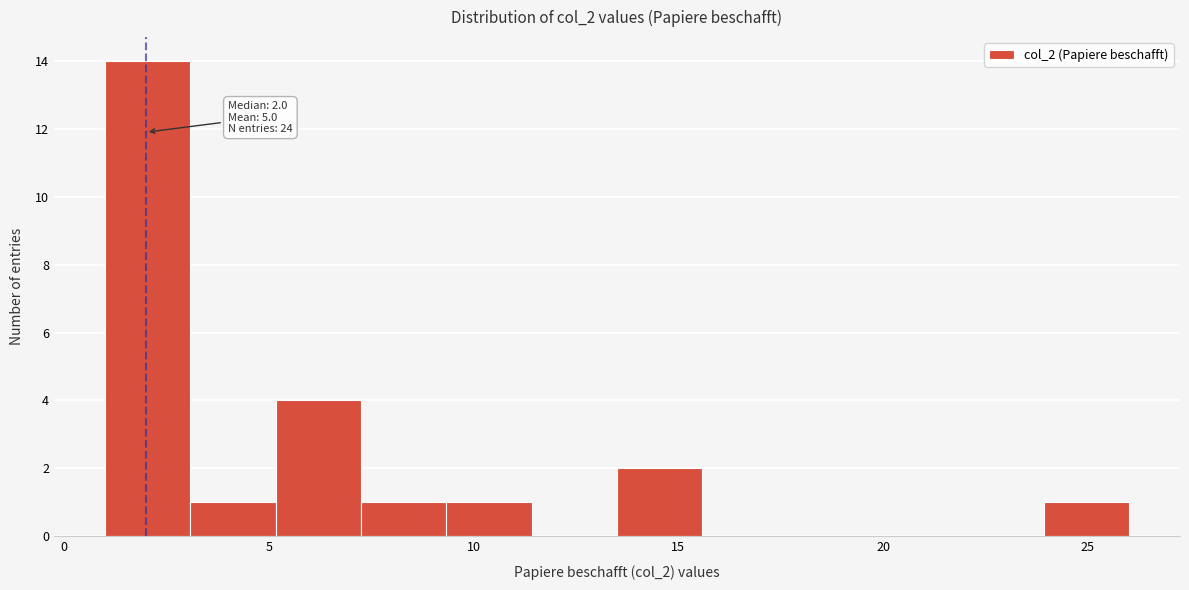

Over which range of the x-axis is the bar tallest?

1.0 to 3.0